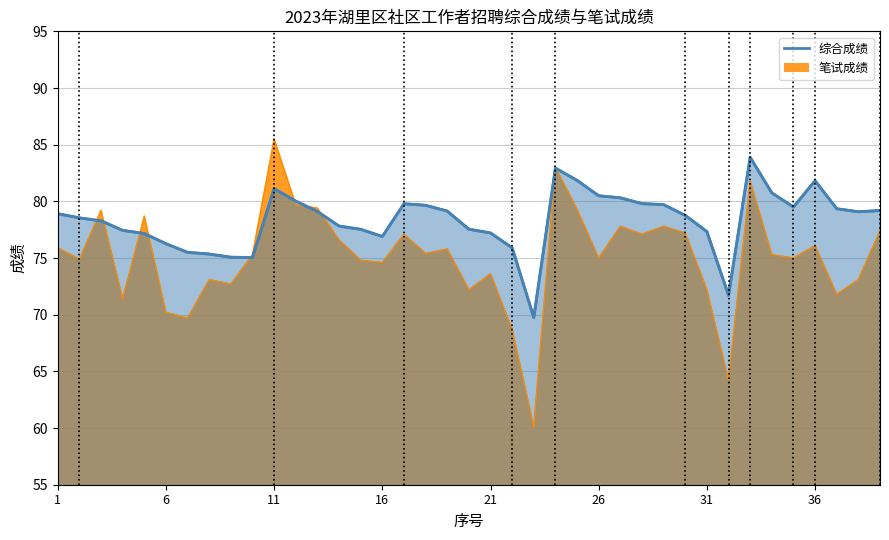

Reading left to right, what are all the values shown in this chart?

78.9	78.5	78.3	77.4	77.2	76.3	75.5	75.3	75.1	75.0	81.1	80.0	79.1	77.8	77.5	76.9	79.8	79.7	79.1	77.5	77.2	75.9	69.8	82.9	81.8	80.5	80.3	79.8	79.7	78.8	77.3	71.7	83.9	80.8	79.5	81.8	79.3	79.1	79.2